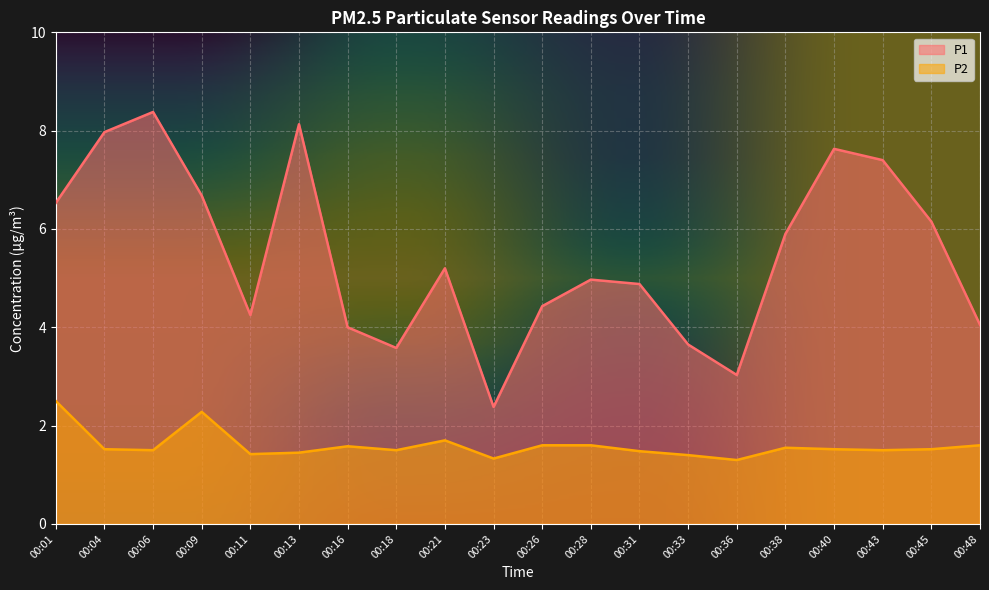

How many distinct data groups are displayed?

2